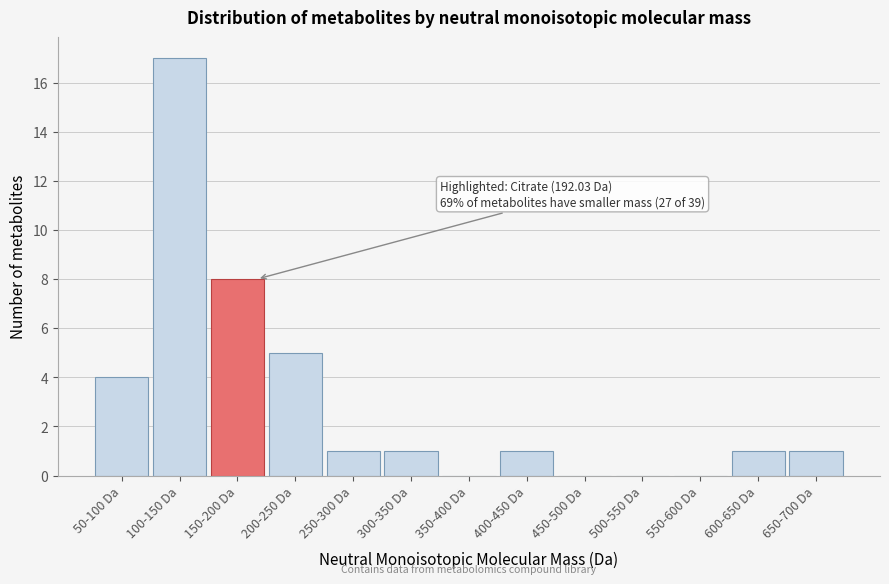

Reading left to right, transcribe all the data shown in this chart.

50-100 Da=4	100-150 Da=17	150-200 Da=8	200-250 Da=5	250-300 Da=1	300-350 Da=1	350-400 Da=0	400-450 Da=1	450-500 Da=0	500-550 Da=0	550-600 Da=0	600-650 Da=1	650-700 Da=1